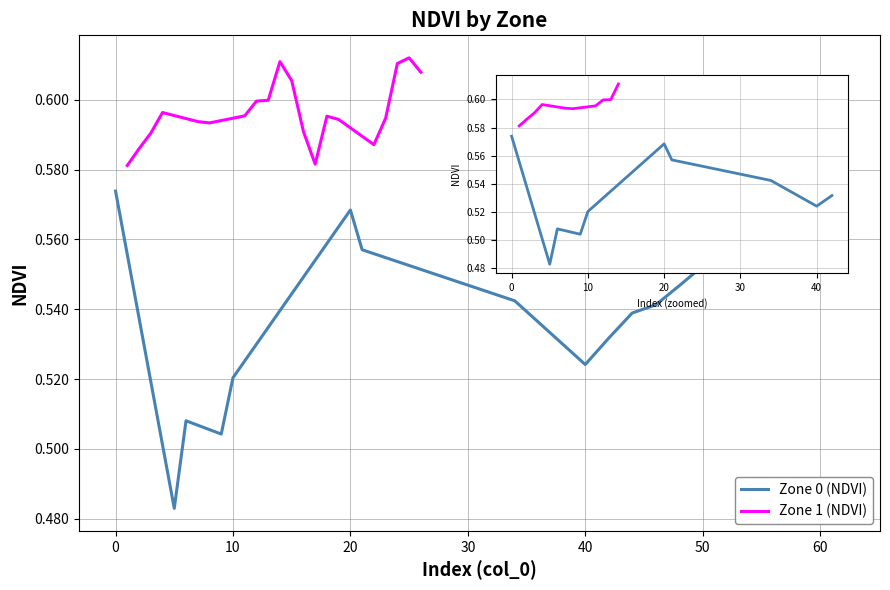

What is the difference between the maximum and minimum values in the Zone 0 (NDVI) series?

0.1